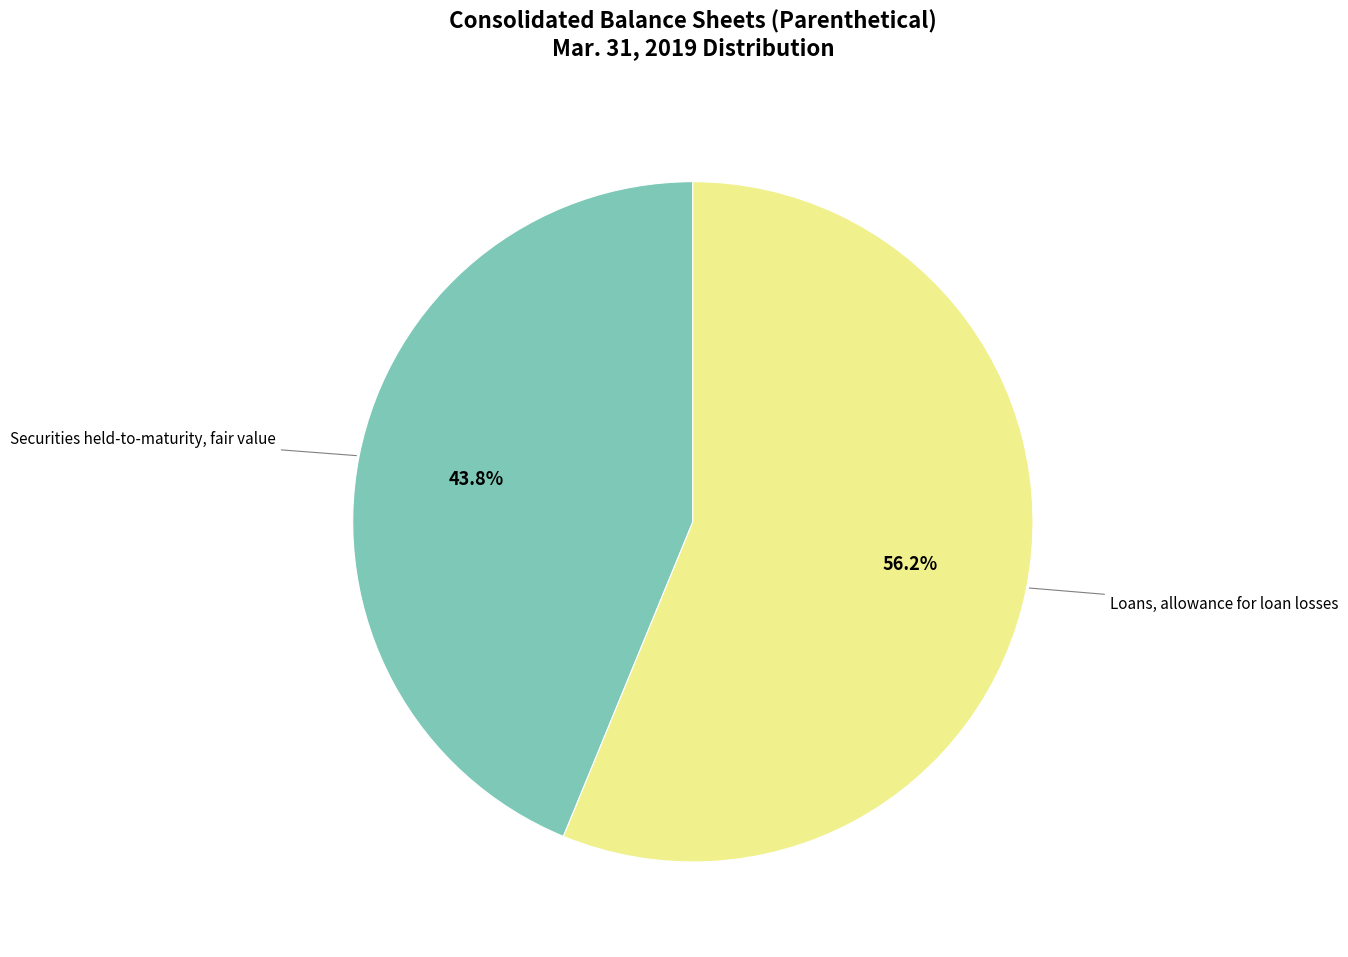

Is there a majority slice in this chart?

Yes